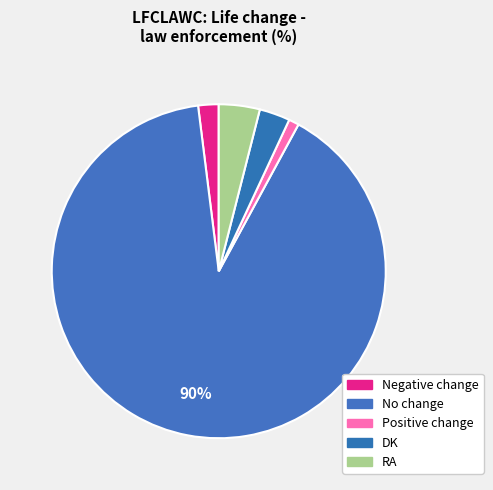

To the nearest percent, what portion does No change represent?

90%